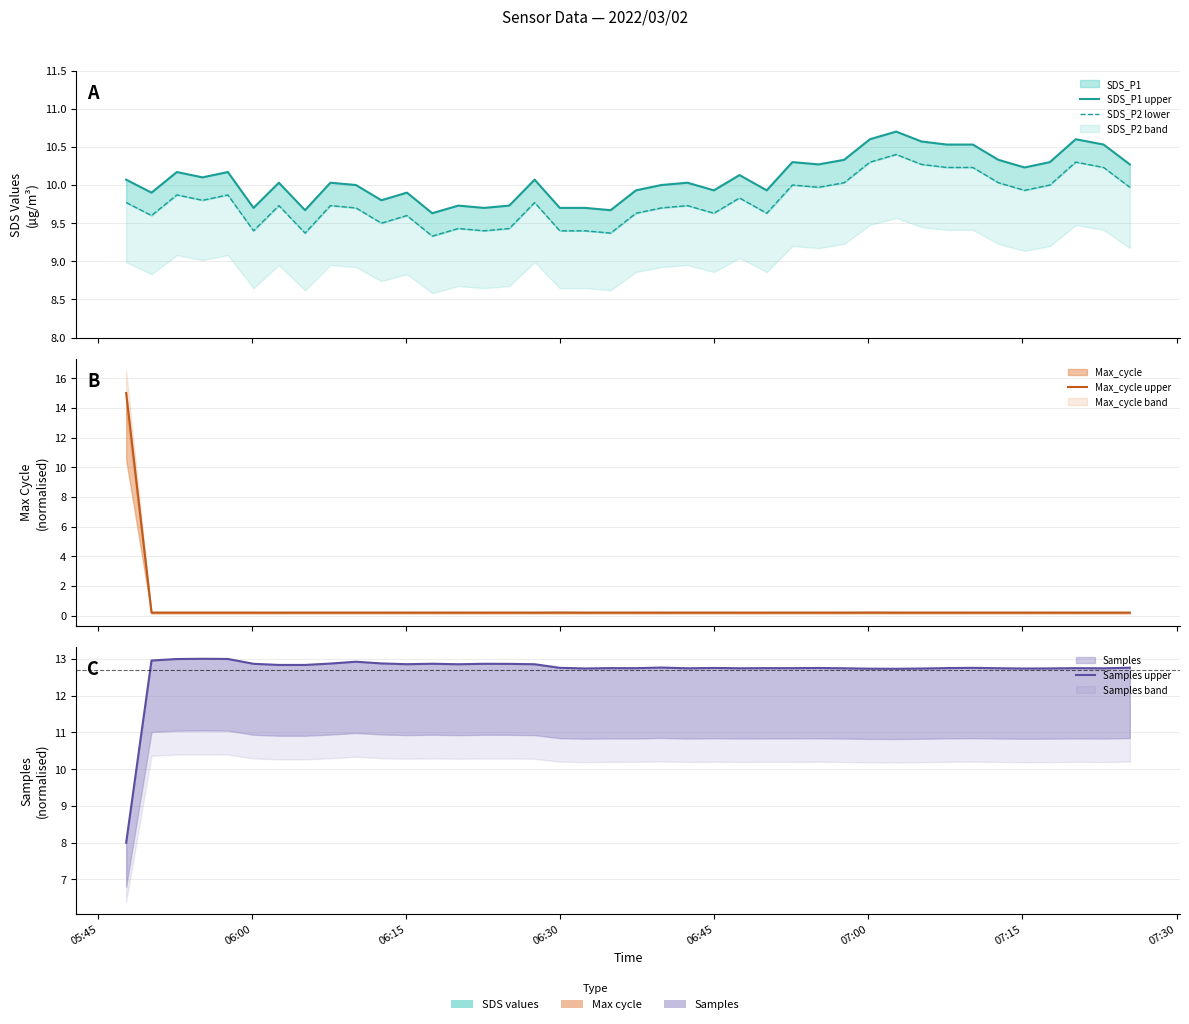

At which category is the sum across all series the highest?

05:45